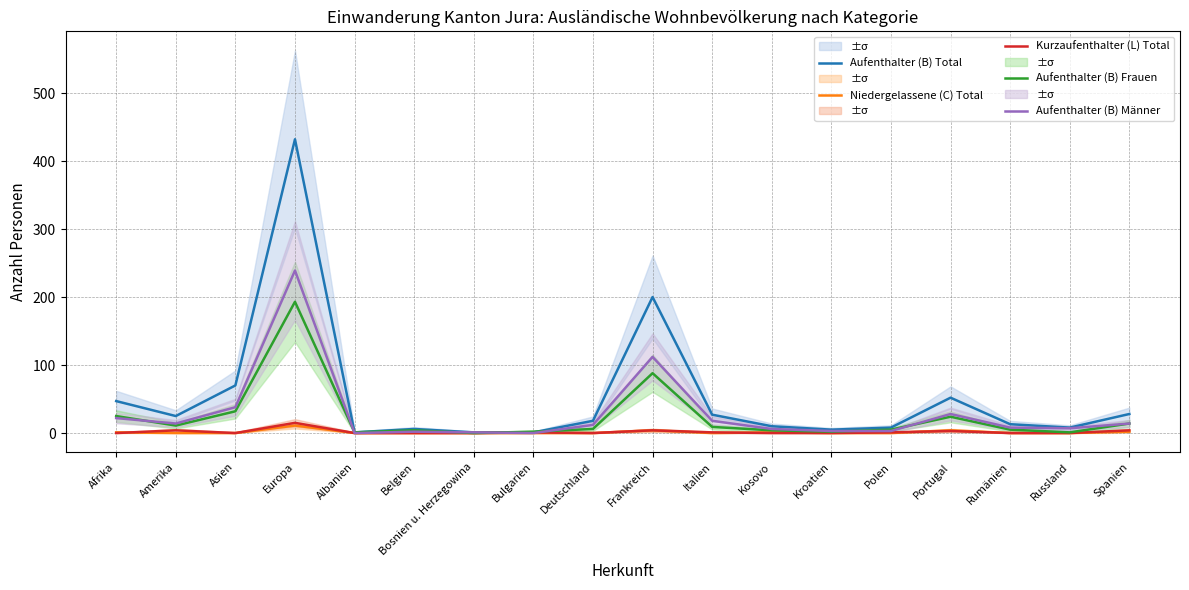

True or false: Kurzaufenthalter (L) Total and Aufenthalter (B) Total cross at least once.

False